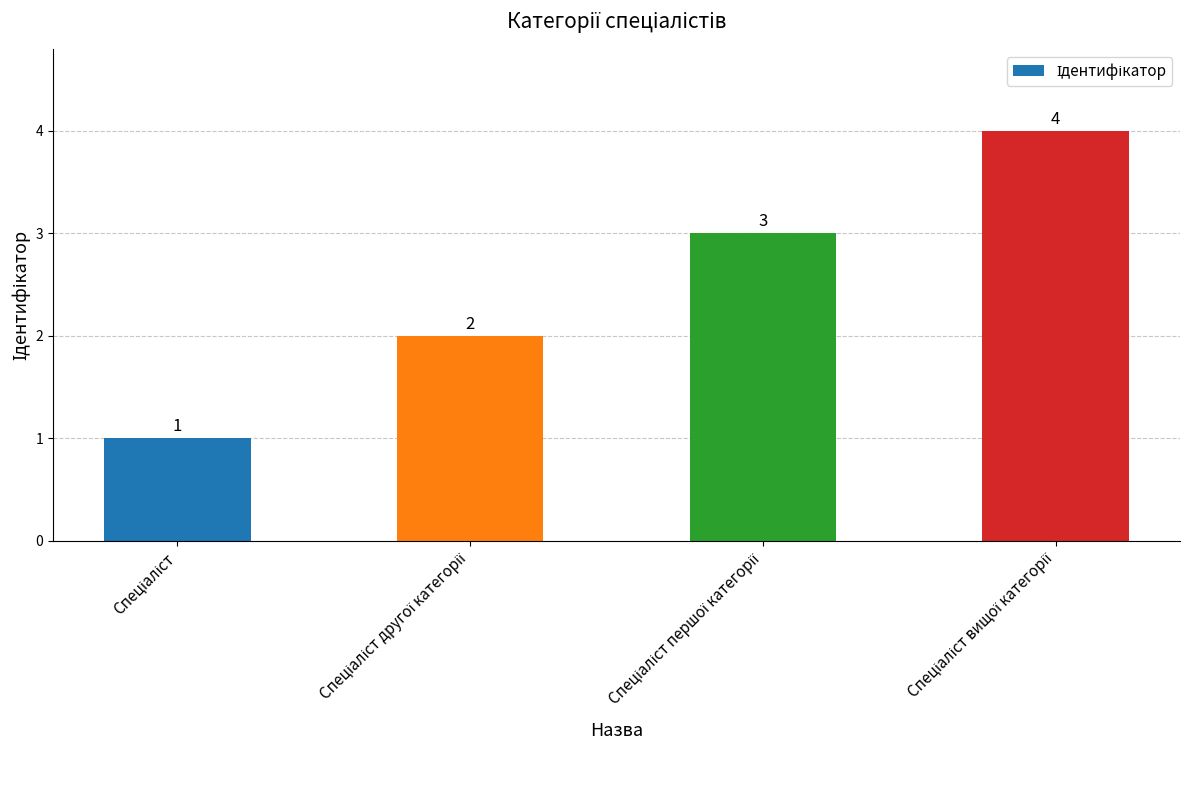

What is the difference between the maximum and minimum values?

3